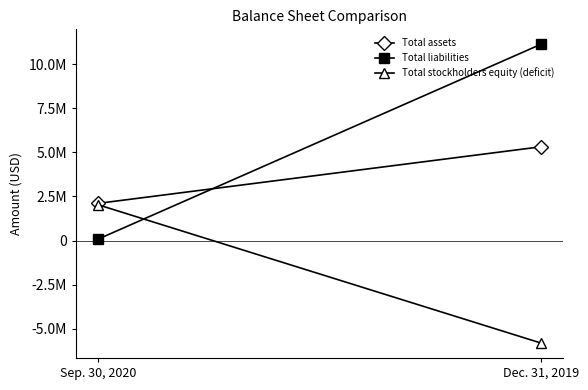

How many lines are shown in the chart?

3